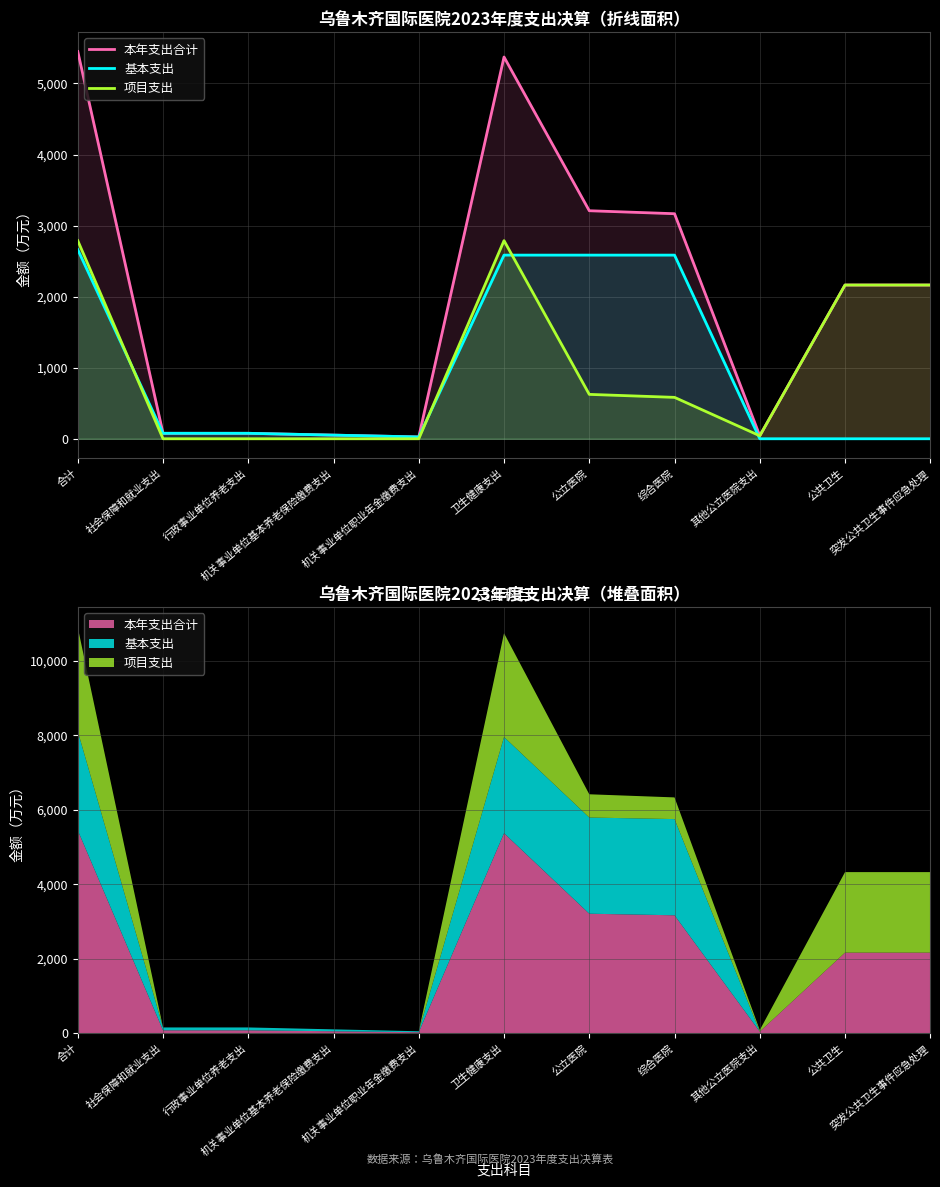

What is the label of the 4th point from the left?

机关事业单位基本养老保险缴费支出